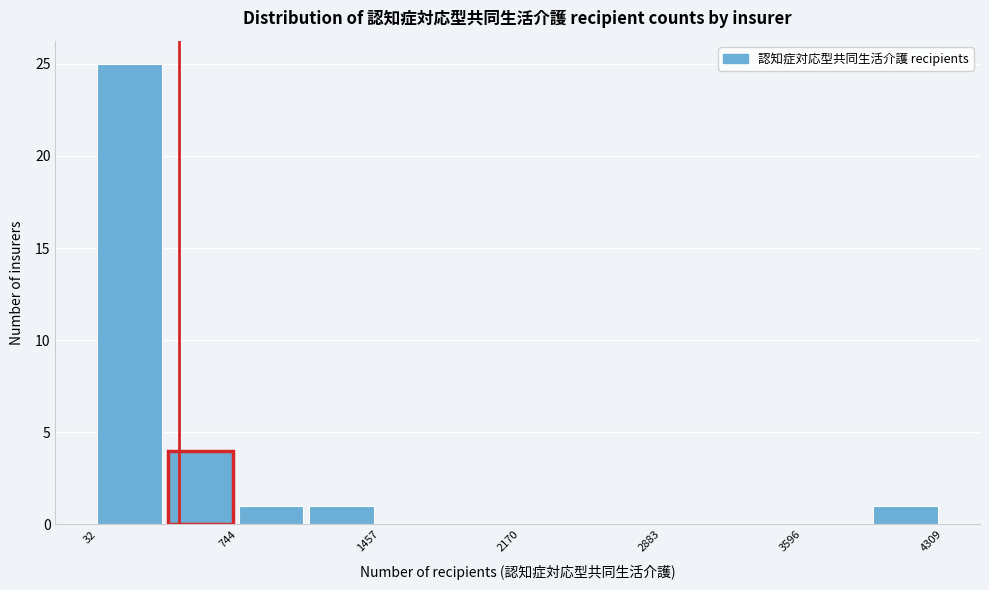

Around what value on the x-axis is the tallest bar? Give the approximate position of its centre, as read against the axis.

200